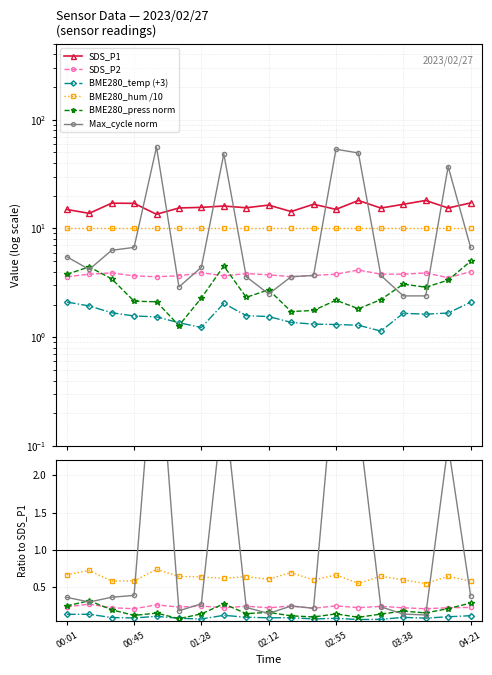

True or false: SDS_P1 and SDS_P2 intersect in this chart.

False